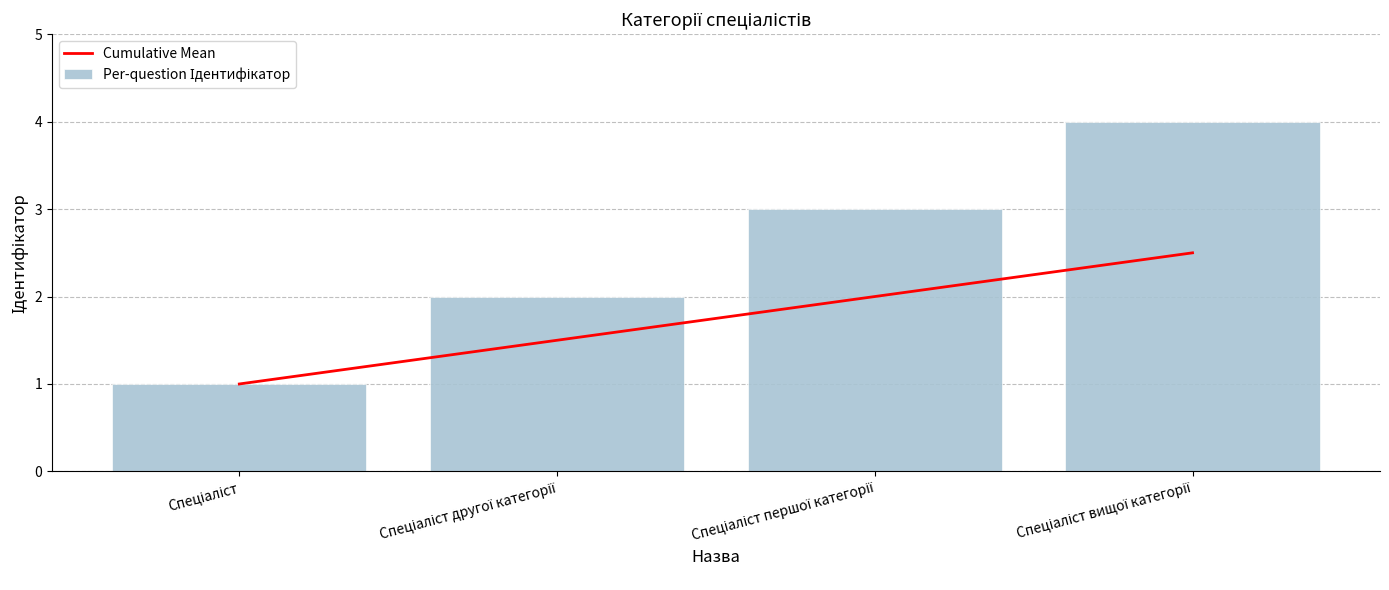

At which category is the sum across all series the highest?

Спеціаліст вищої категорії